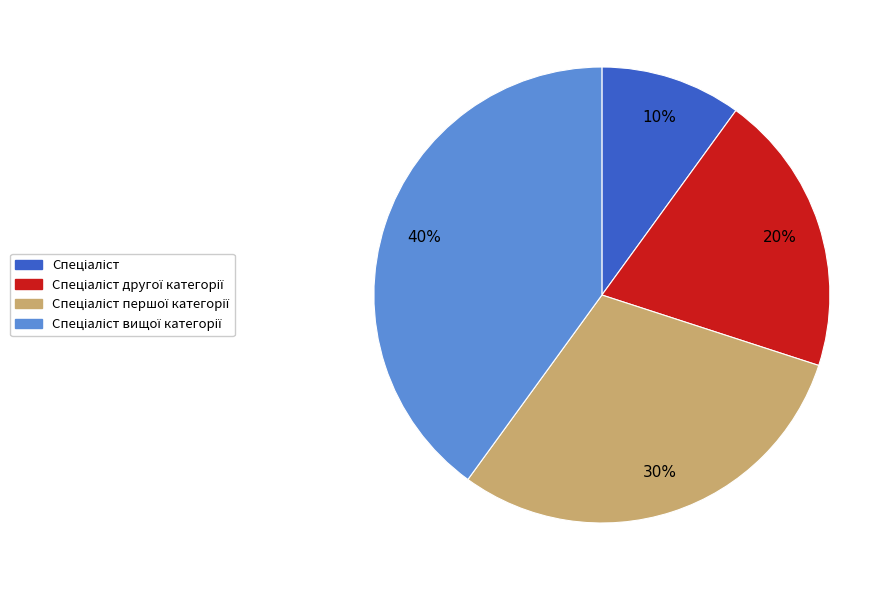

Is there a majority slice in this chart?

No